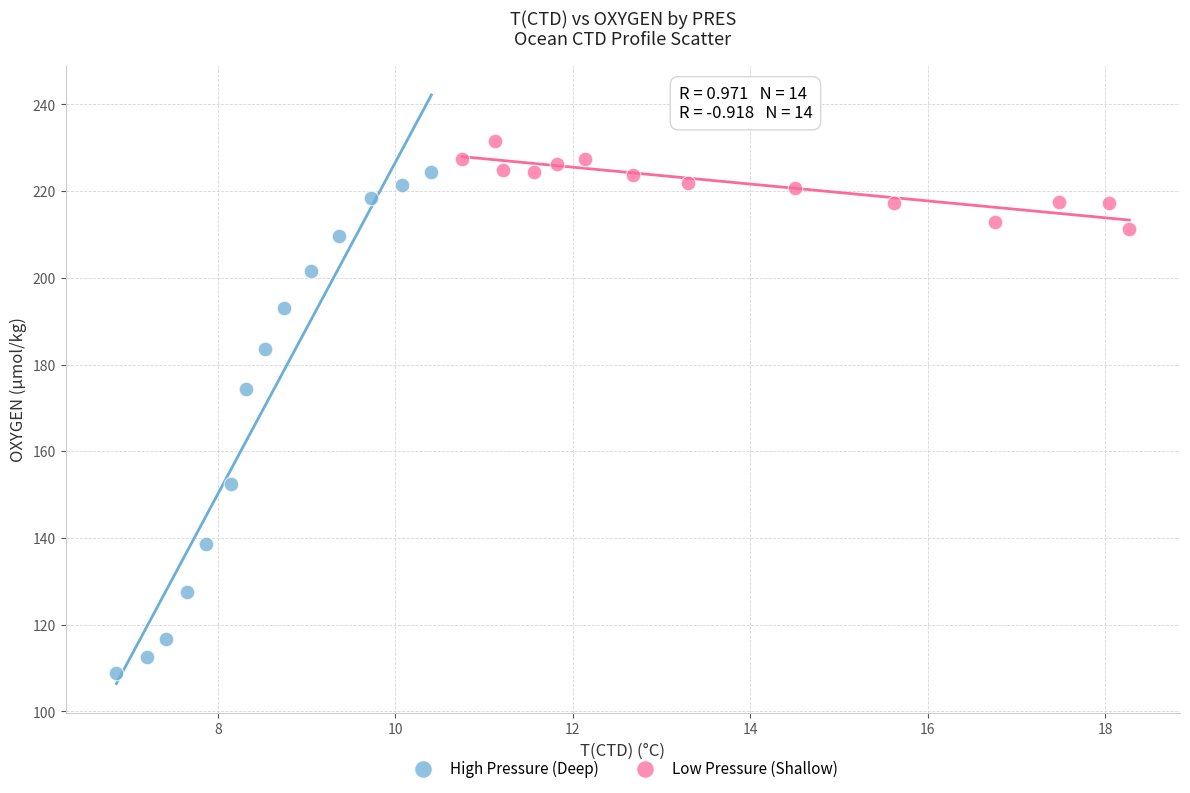

Which series contains the lowest Y value?

High Pressure (Deep)